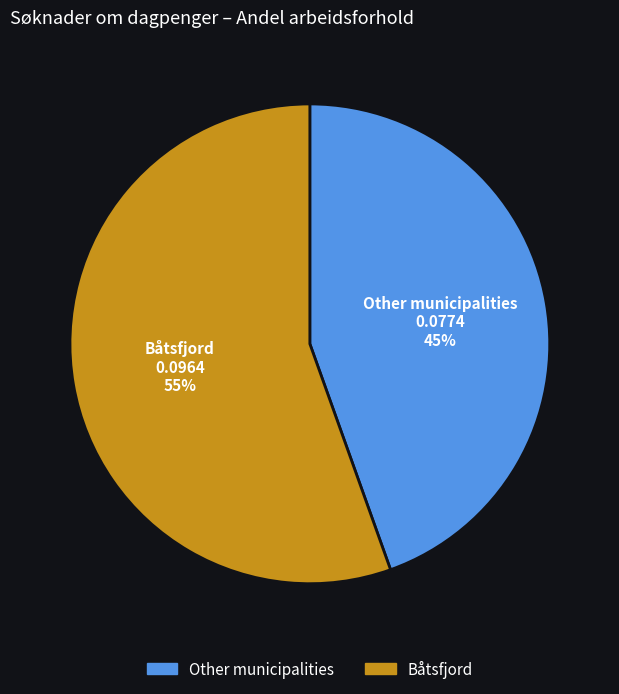

Does any single category account for the majority?

Yes